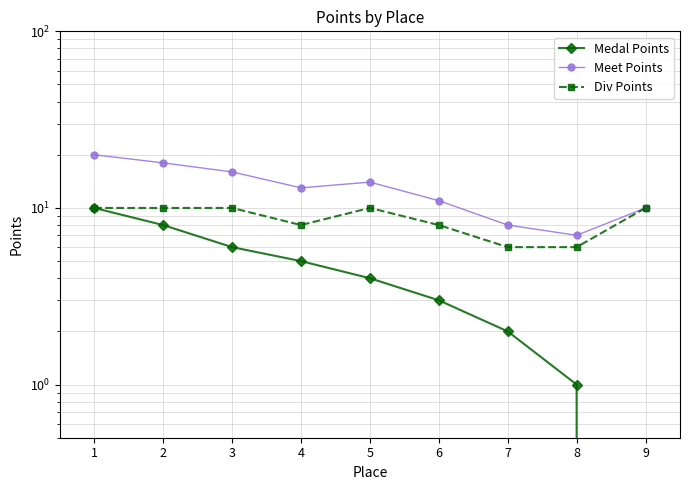

Reading left to right, list all the values displayed in this chart.

Medal Points: 1=10	2=8	3=6	4=5	5=4	6=3	7=2	8=1	9=0
Meet Points: 1=20	2=18	3=16	4=13	5=14	6=11	7=8	8=7	9=10
Div Points: 1=10	2=10	3=10	4=8	5=10	6=8	7=6	8=6	9=10